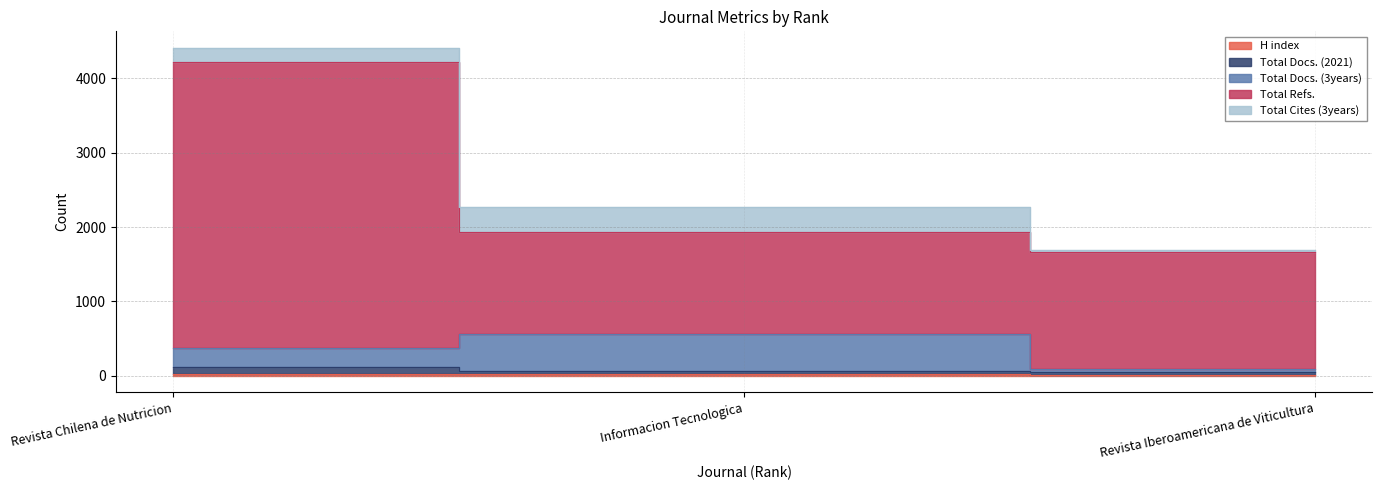

At how many categories does at least one series exceed 3550?

1